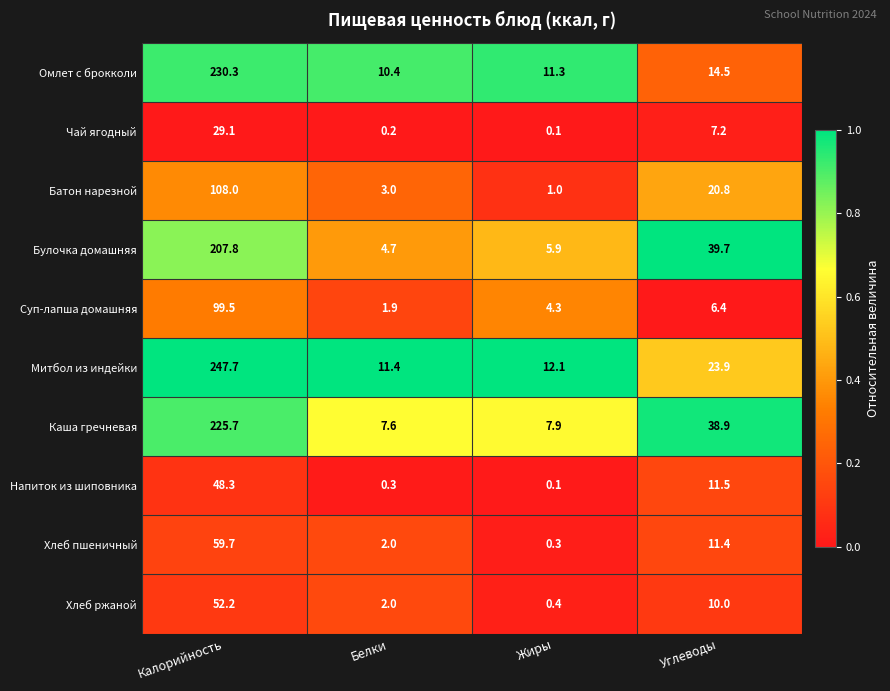

At how many categories does at least one series exceed 0?

4